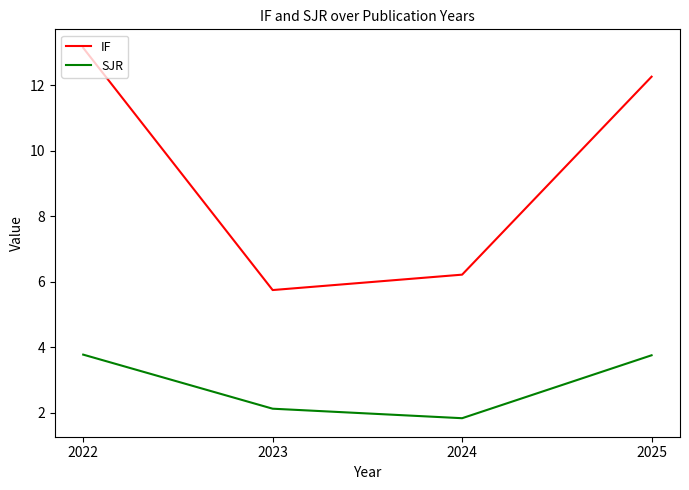

True or false: IF has a value of 6.2 at 2024.

True